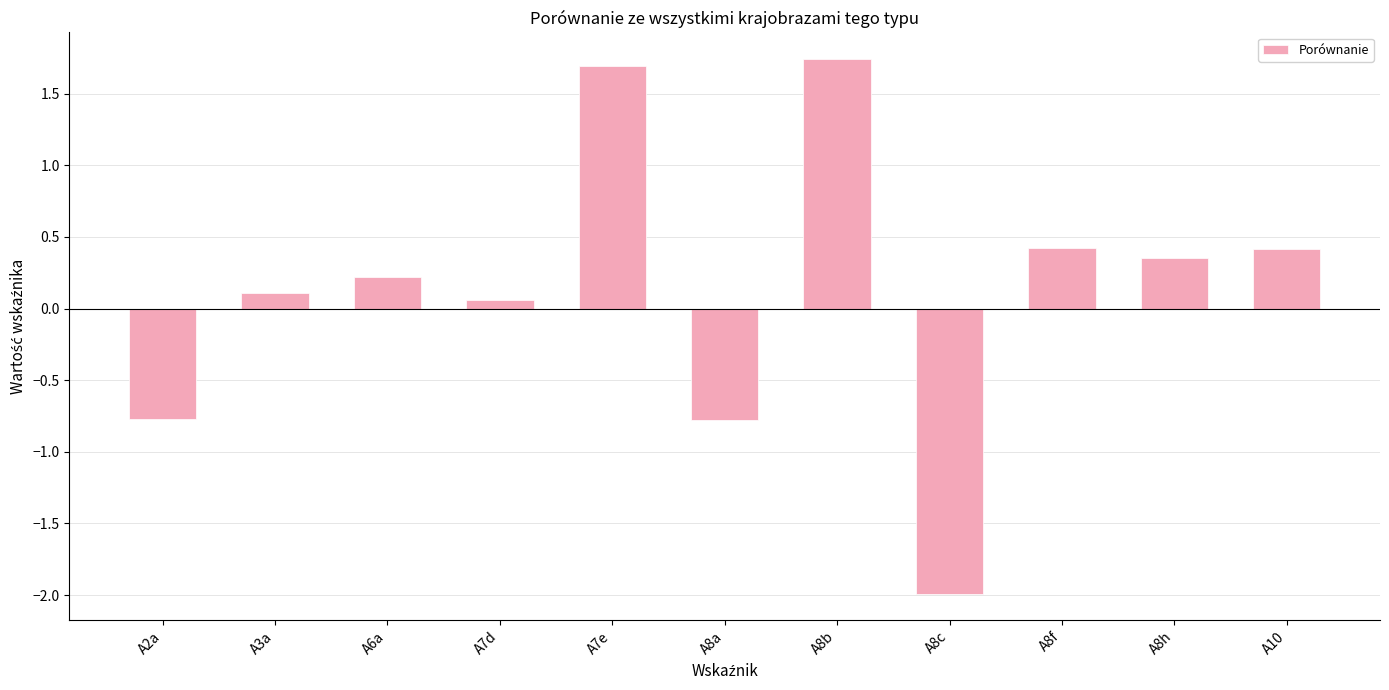

How many positive values are there?

8